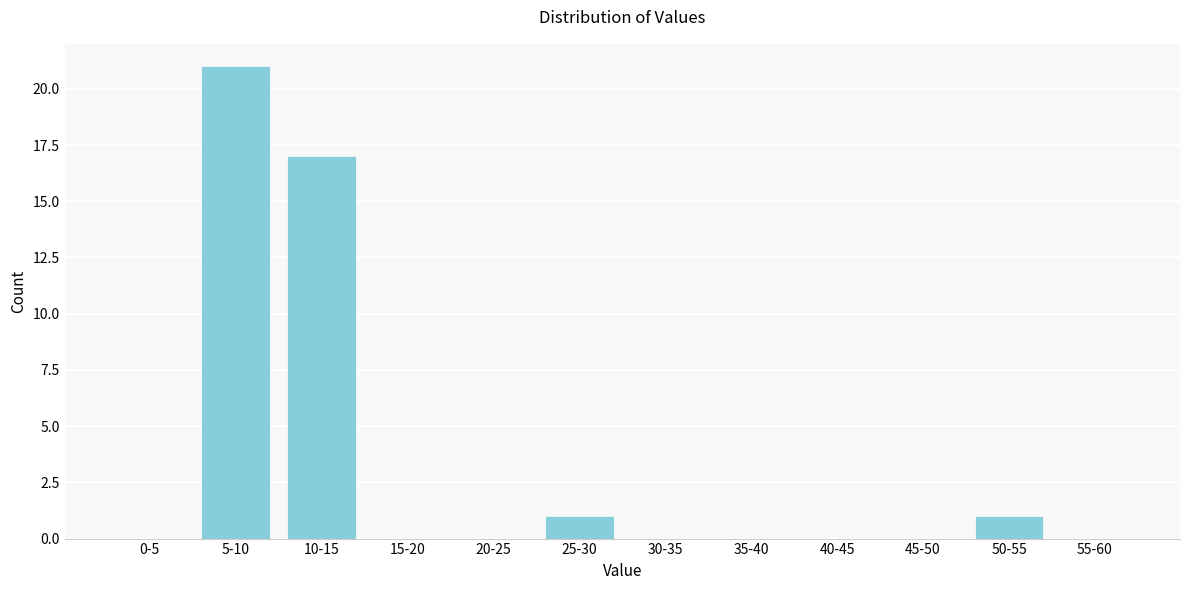

Reading right to left, what are all the values shown in this chart?

55-60=0	50-55=1	45-50=0	40-45=0	35-40=0	30-35=0	25-30=1	20-25=0	15-20=0	10-15=17	5-10=21	0-5=0